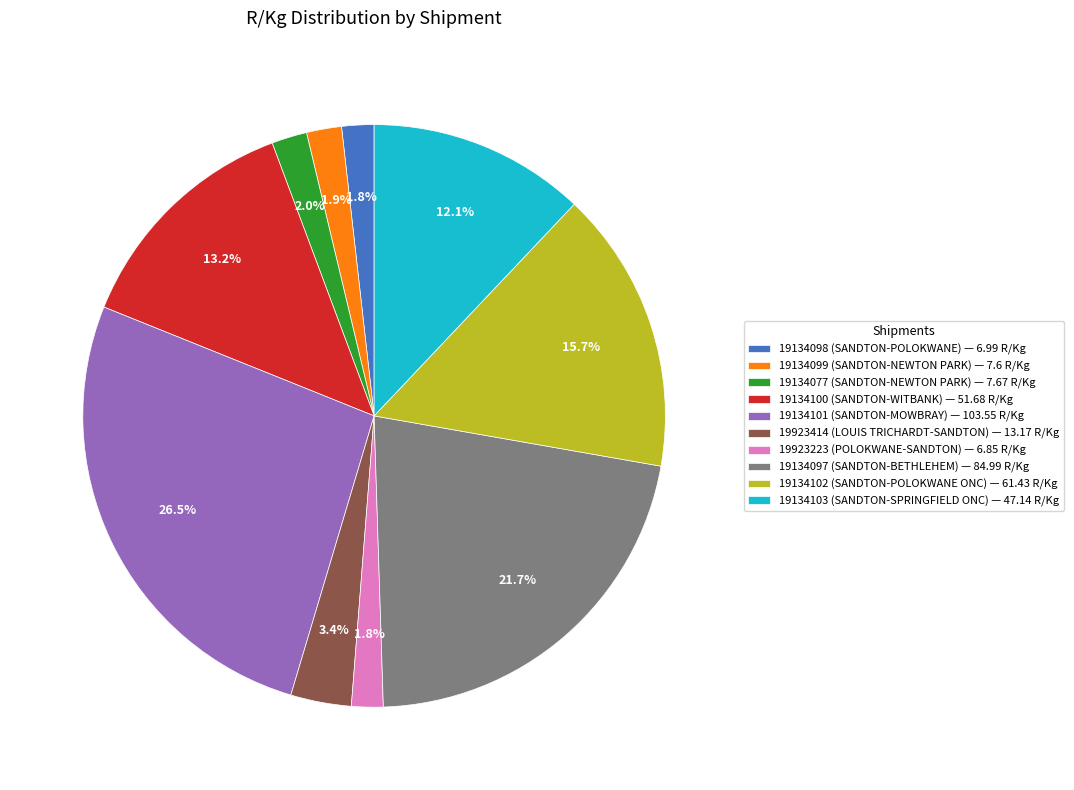

Which category has the biggest portion of the pie?

19134101 (SANDTON-MOWBRAY) — 103.55 R/Kg